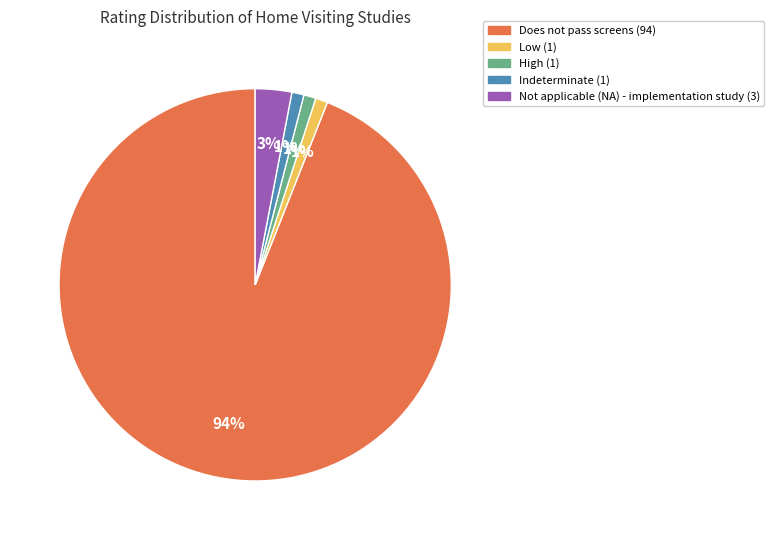

To the nearest percent, what is the average slice percentage?

20%